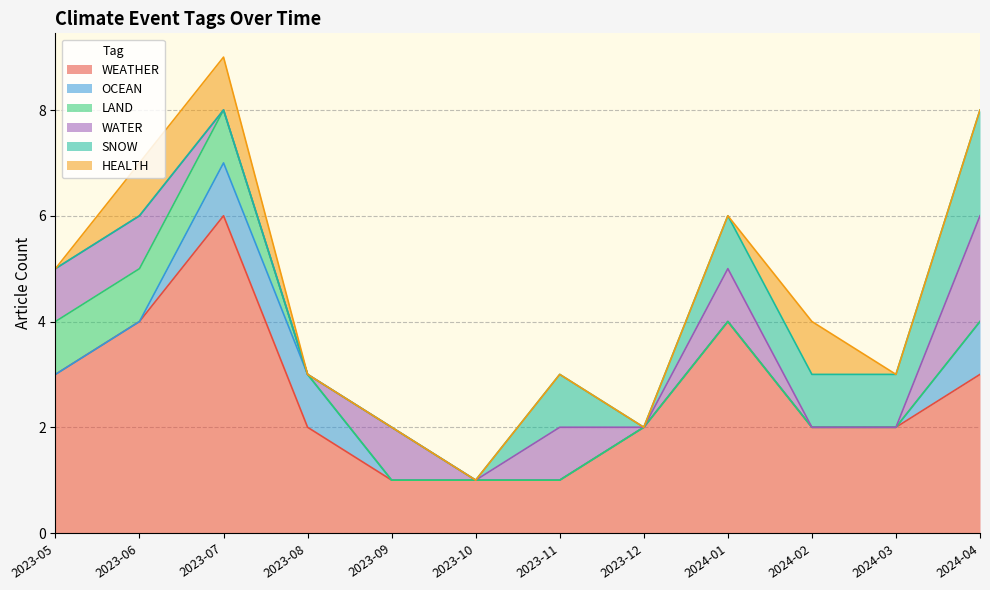

Is it true that SNOW equals 0 at 2023-12?

True